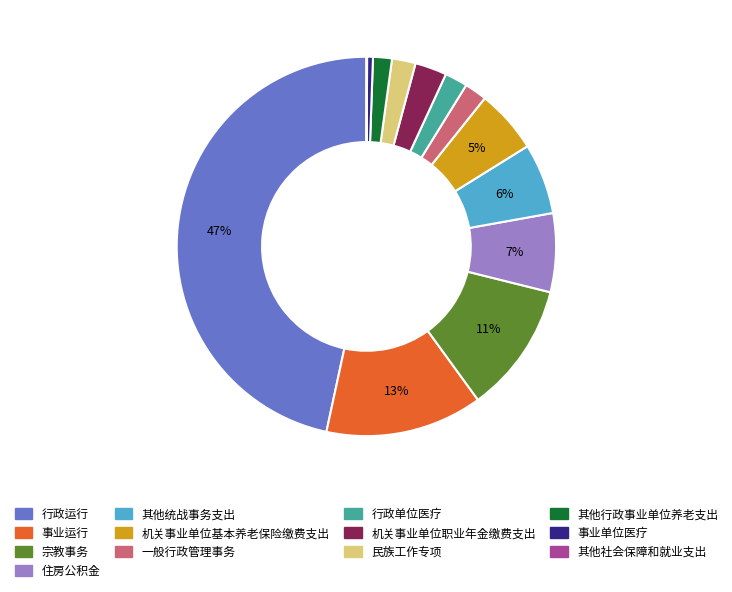

To the nearest percent, what is the difference between the 民族工作专项 and 行政运行 slice percentages?

45%